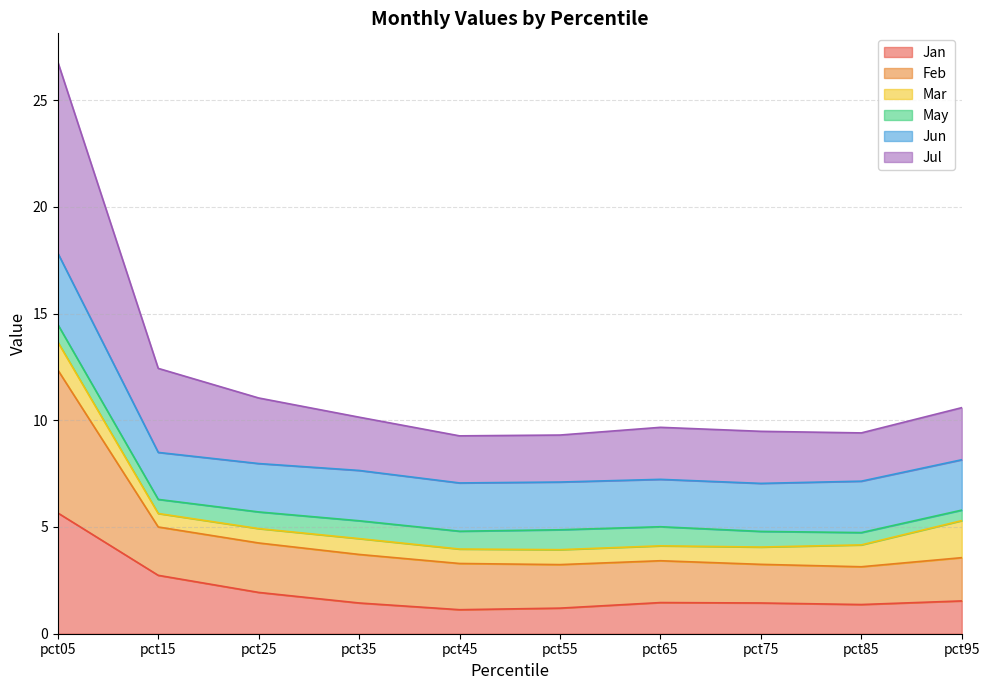

What is the value of the Jan point at the 8th from the left?

1.4